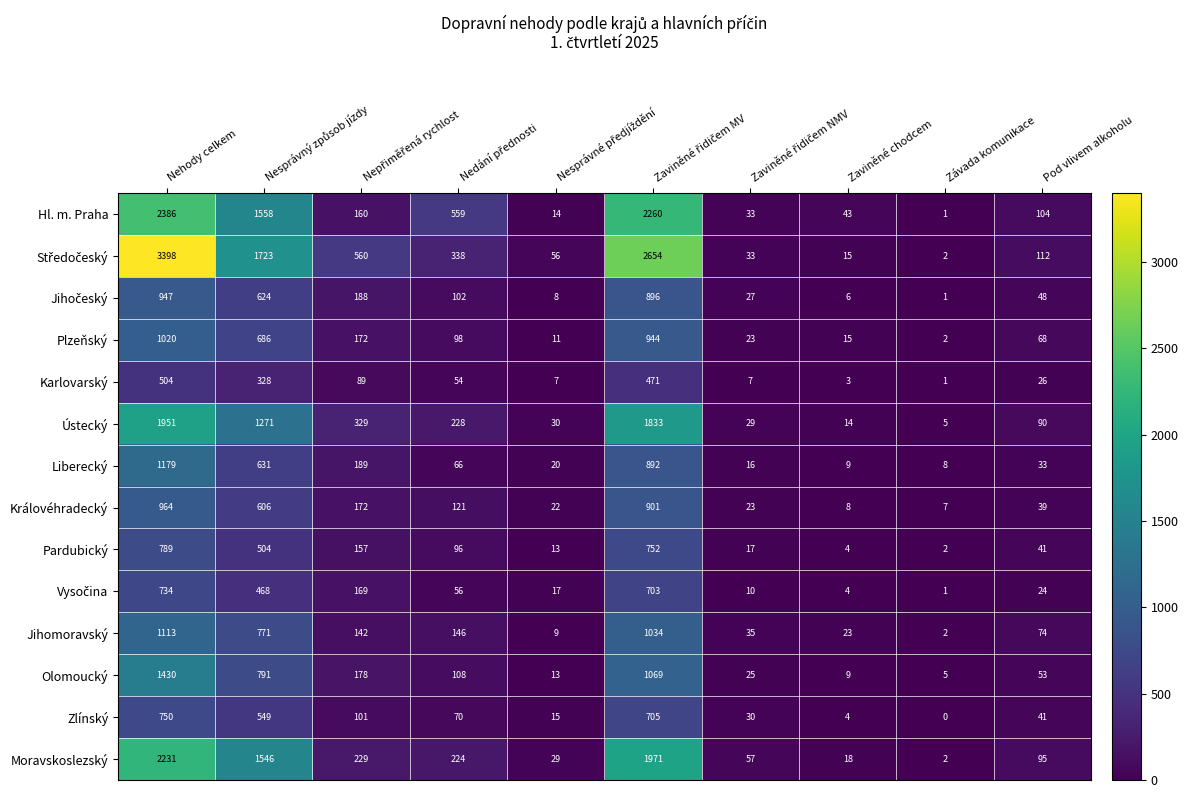

At which category is the sum across all series the highest?

Nehody celkem